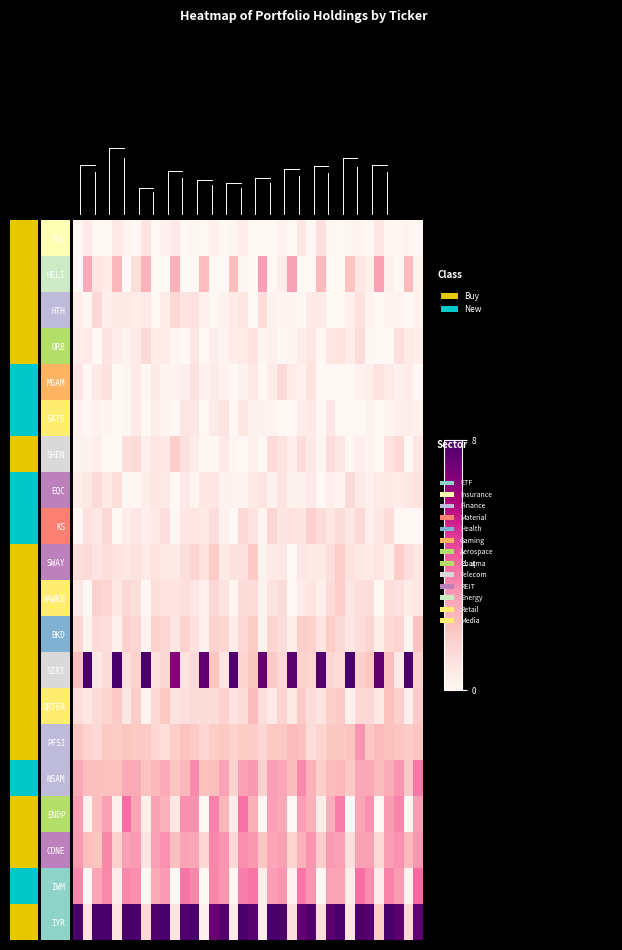

The value of row_4 at 5 is 0.6. True or false?

False